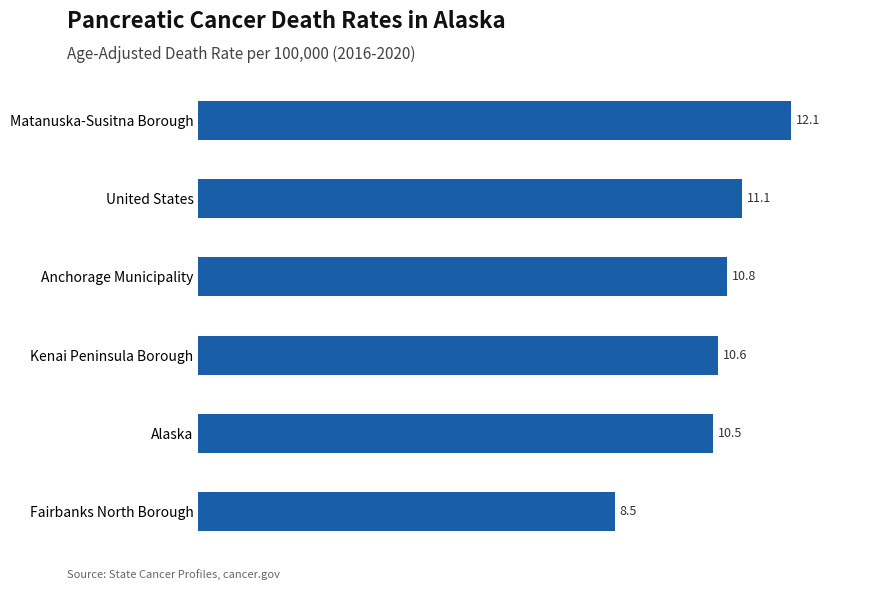

What is the change in value from United States to Anchorage Municipality?

-0.3